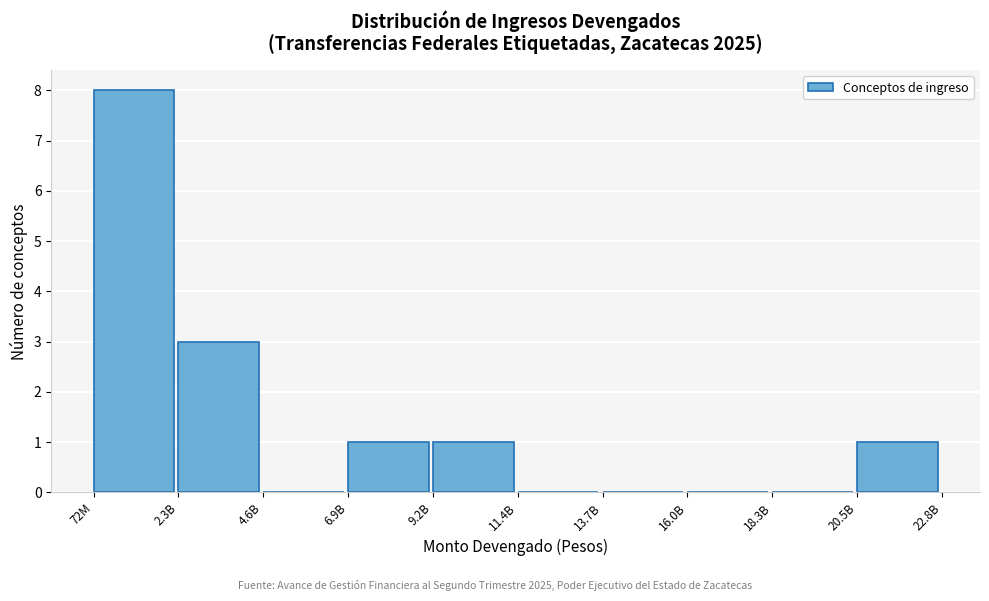

Reading right to left, transcribe all the data shown in this chart.

20.5B=1	18.3B=0	16.0B=0	13.7B=0	11.4B=0	9.2B=1	6.9B=1	4.6B=0	2.3B=3	72M=8